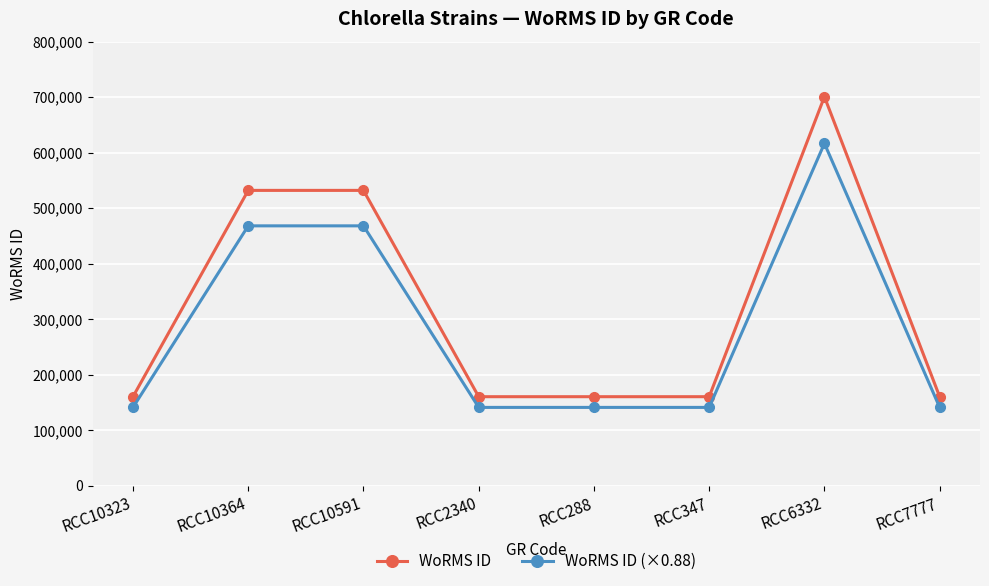

Count the WoRMS ID values in the range 160576 to 532029.

7